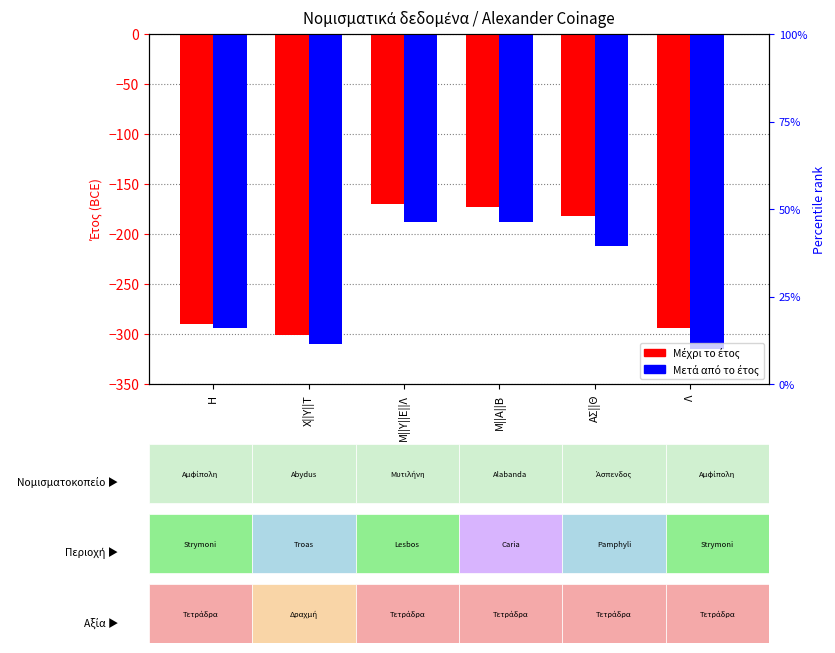

Rank the series at Μ||Υ||Ε||Λ from highest to lowest value.

Μέχρι το έτος, Μετά από το έτος